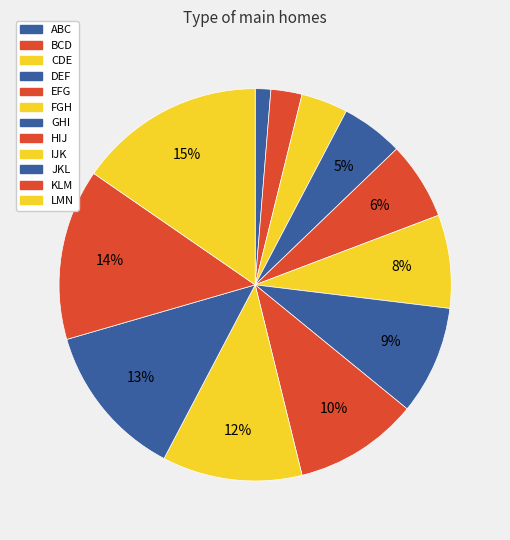

How many segments does this pie chart have?

12